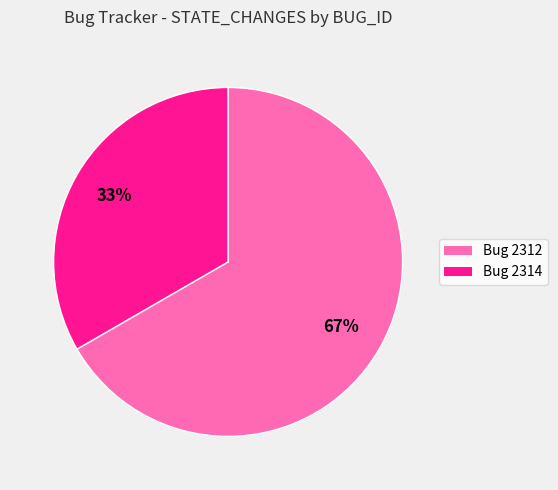

Does Bug 2314 account for over 50% of the chart?

No